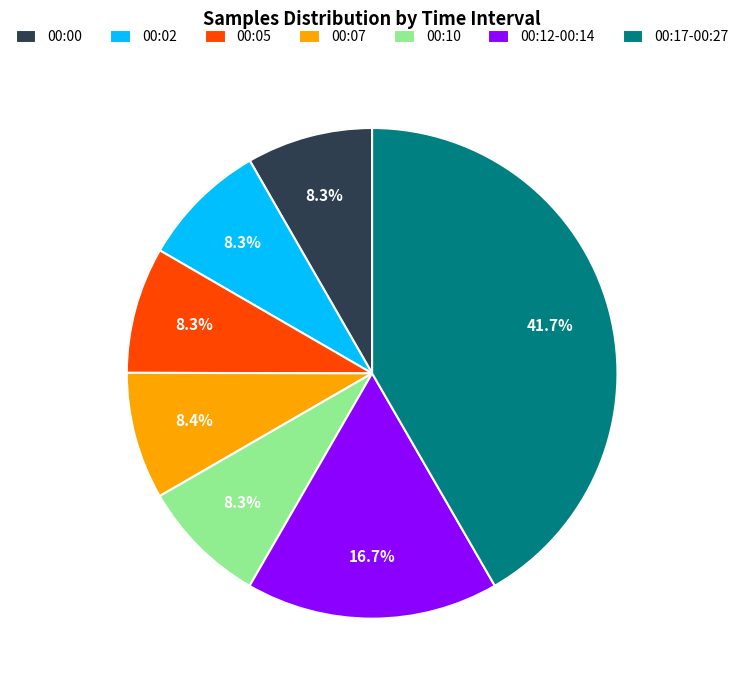

How many slices are in this pie chart?

7